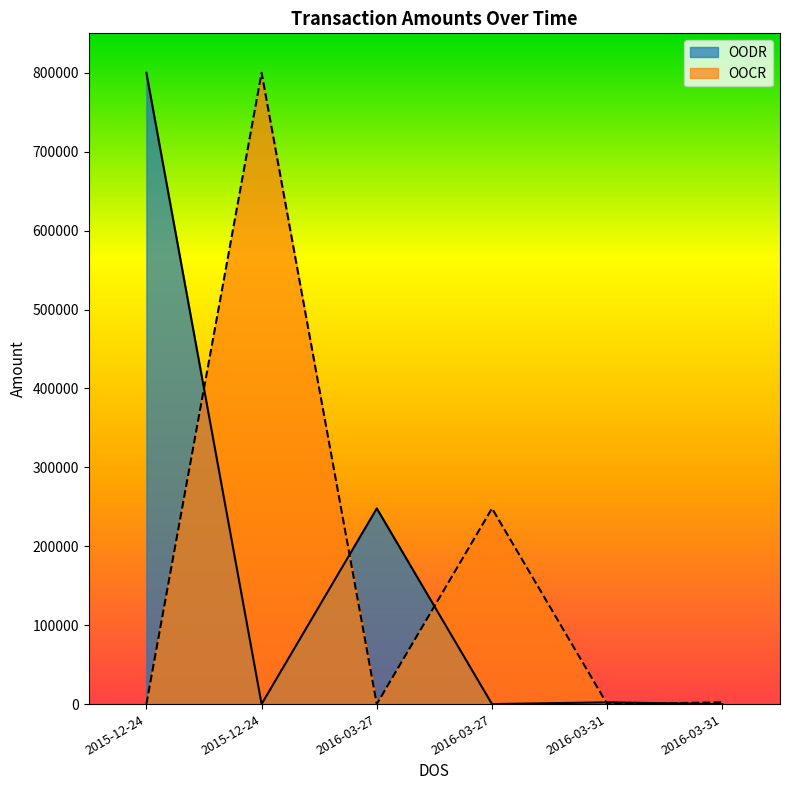

What is the label of the 1st point from the right?

2016-03-31